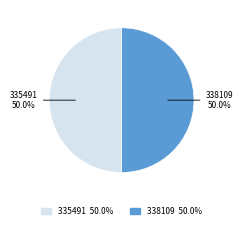

To the nearest percent, what percentage of the pie is 335491?

50%